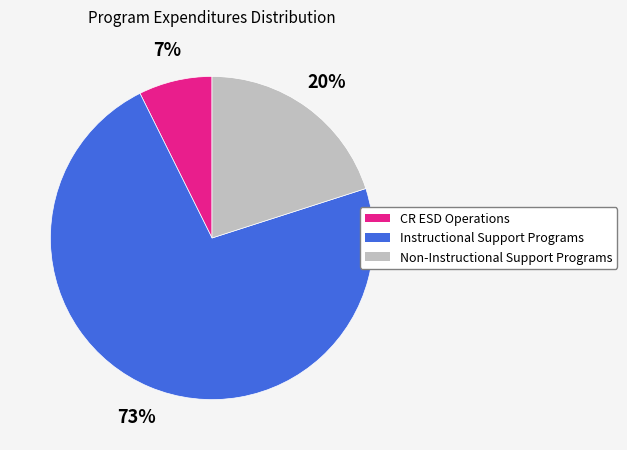

How many slices are in this pie chart?

3